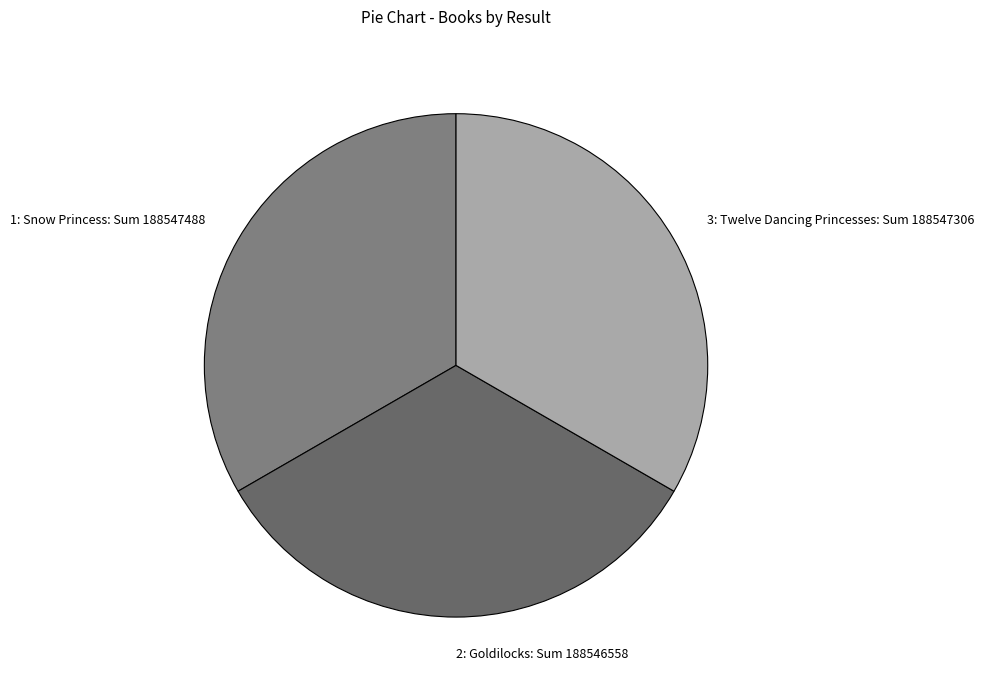

What is the ratio of the value at 2: Goldilocks: Sum 188546558 to the value at 1: Snow Princess: Sum 188547488?

1.0